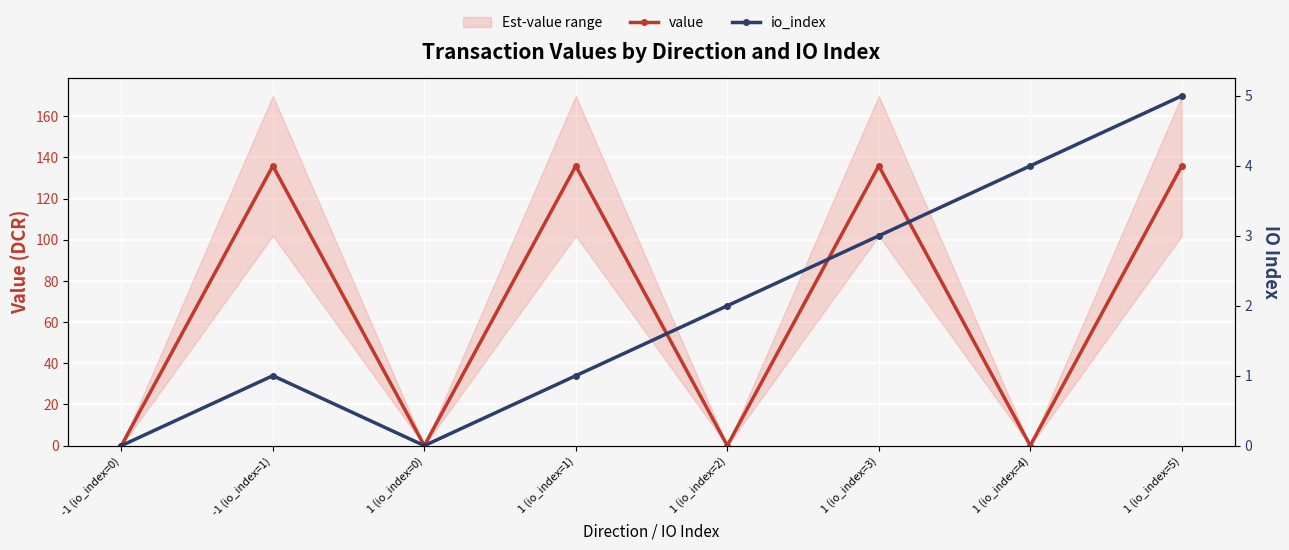

What is the difference between the second highest and second lowest values in the value series?

135.9